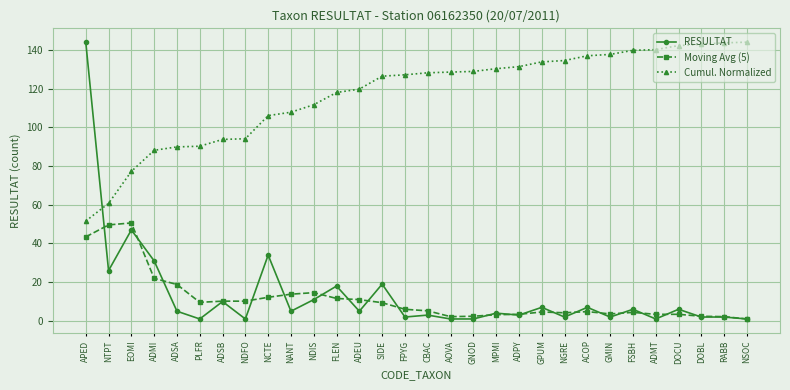

What is the difference between the maximum and second lowest values in the RESULTAT series?

143.0